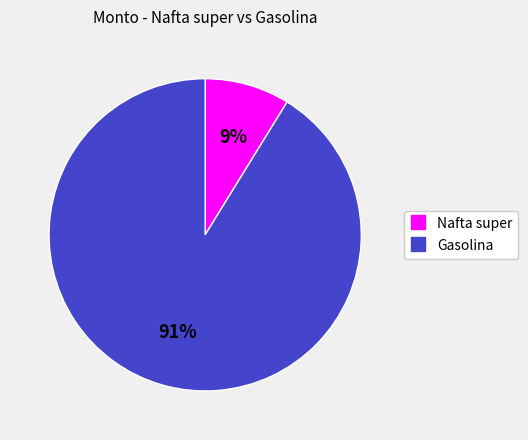

Rank the categories by value from highest to lowest.

Gasolina, Nafta super